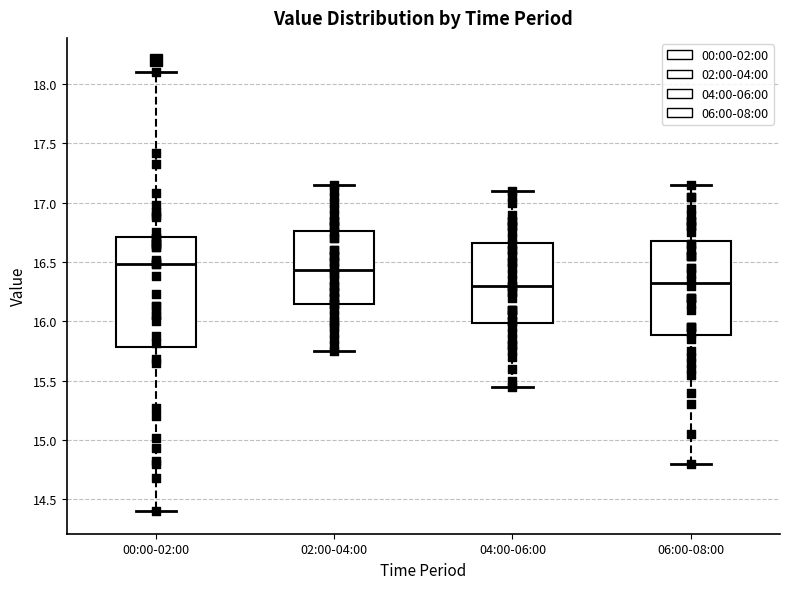

Where does the median line of the box for 06:00-08:00 sit on the y-axis? The values are not printed on the chart, so give them approximately, as read against the axis.

16.35